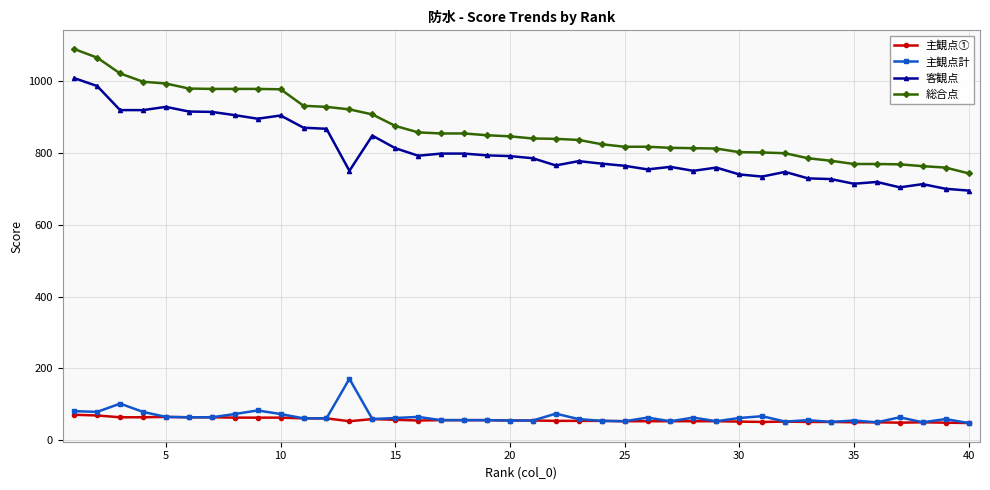

True or false: 客観点 has more than 0 interior local peaks.

True